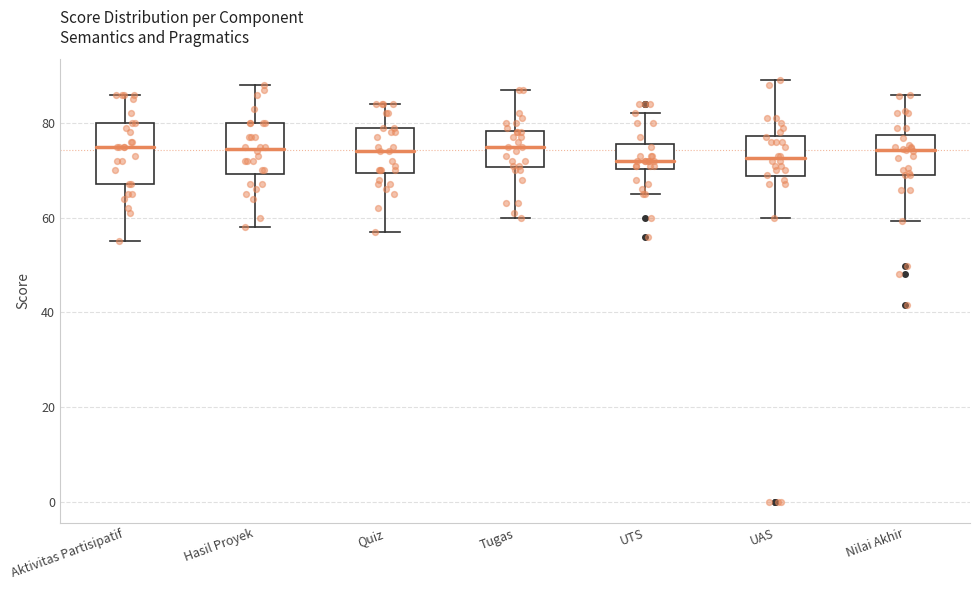

Comparing the boxes themselves (not the whiskers), which one is the tallest?

Aktivitas Partisipatif